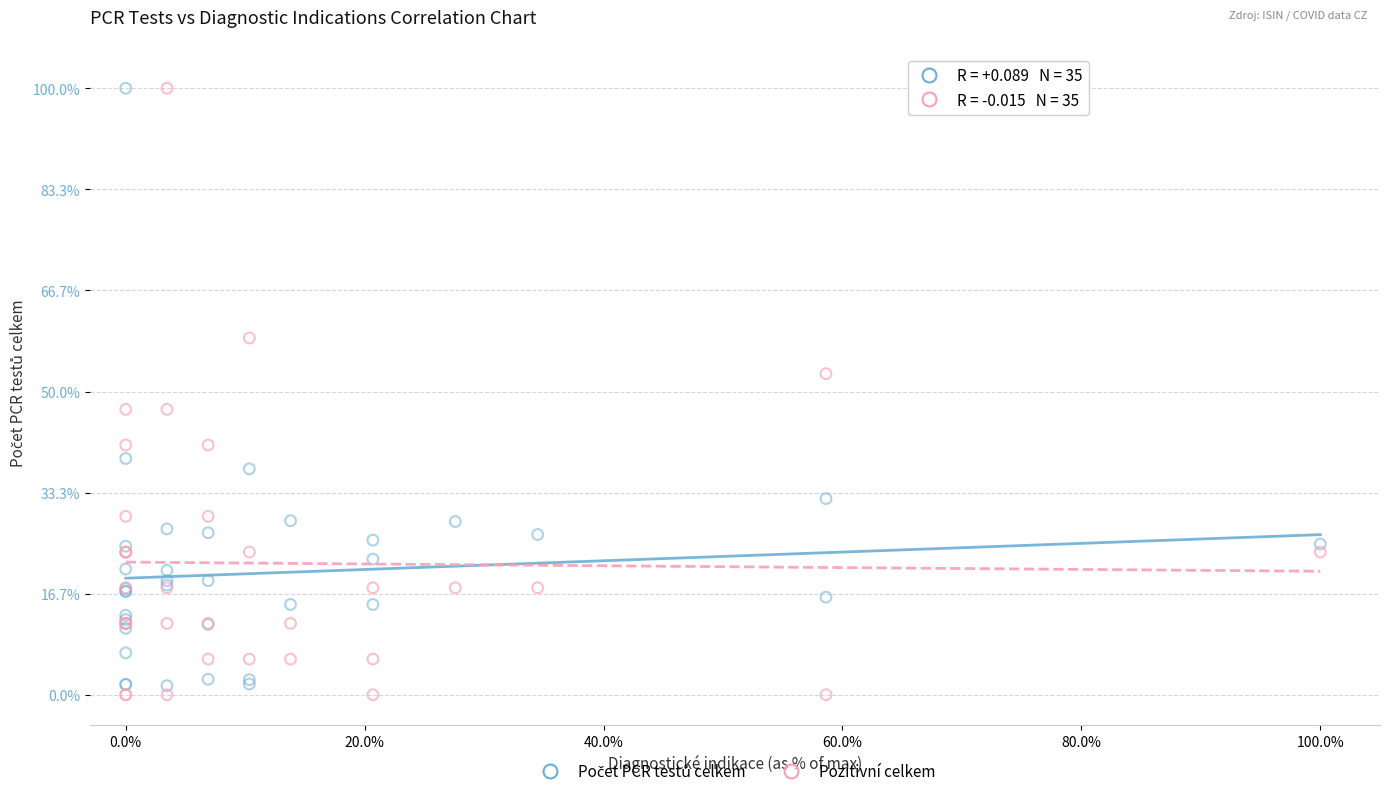

Which series contains the lowest Y value?

Pozitivní celkem